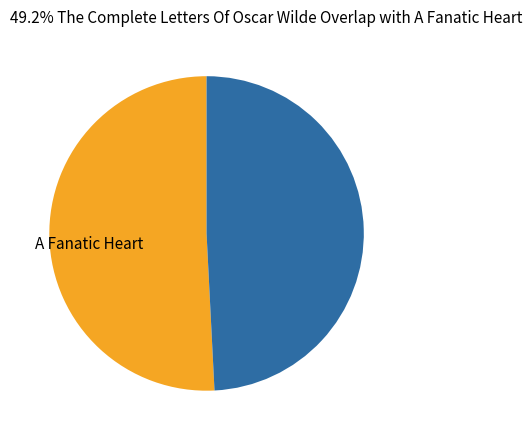

Which has a higher value, A Fanatic Heart or The Complete Letters Of Oscar Wilde?

A Fanatic Heart